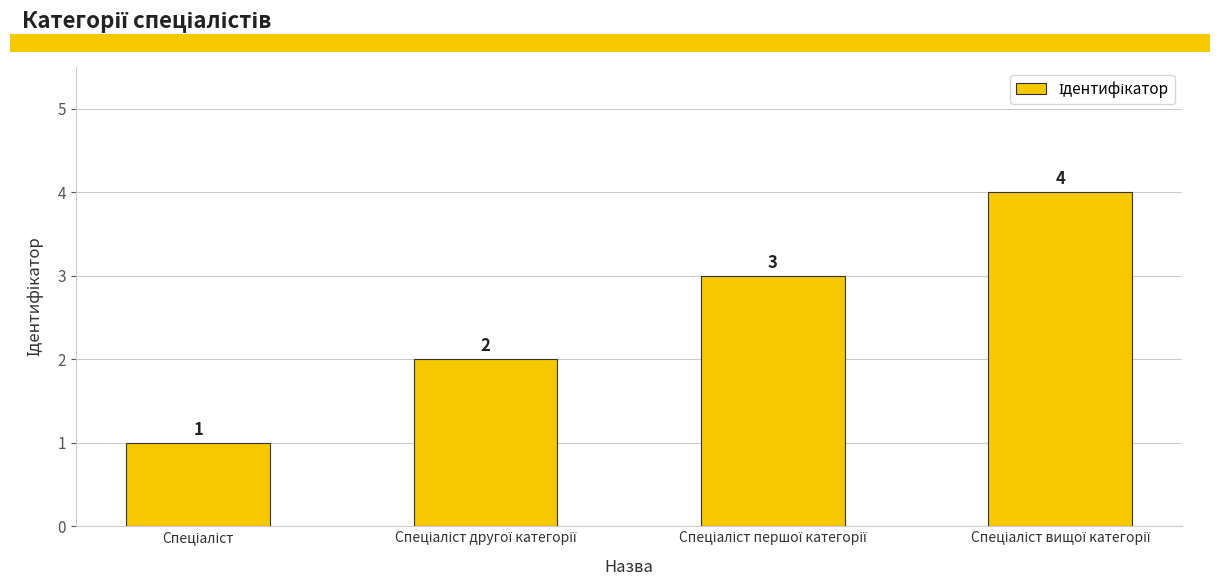

What is the value of the 4th bar from the left?

4